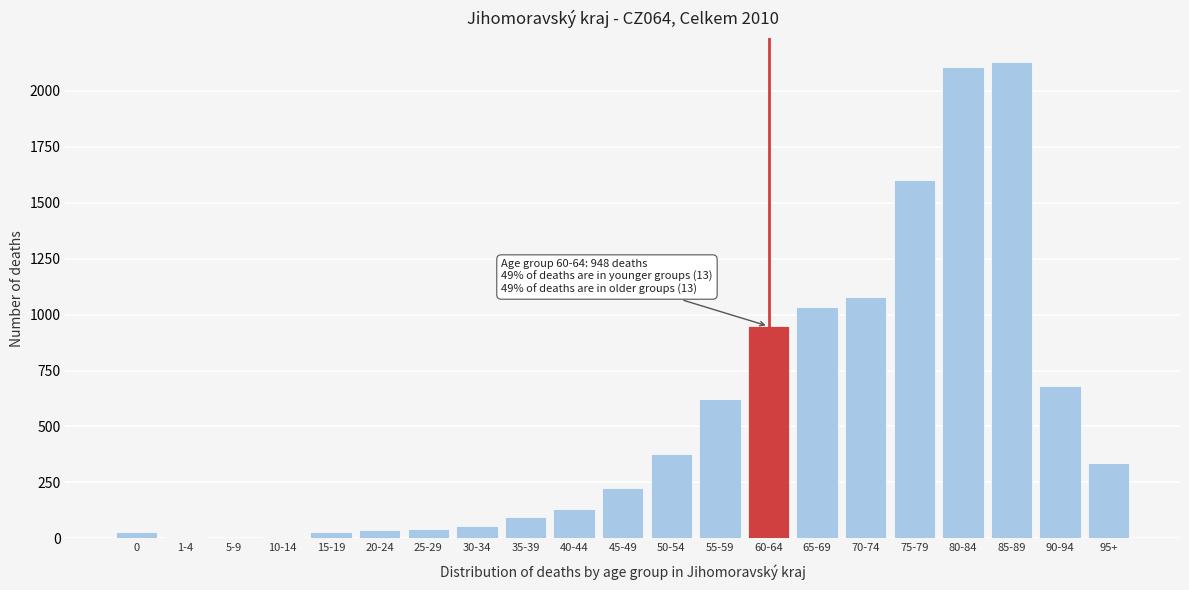

What is the greatest value displayed?

2129